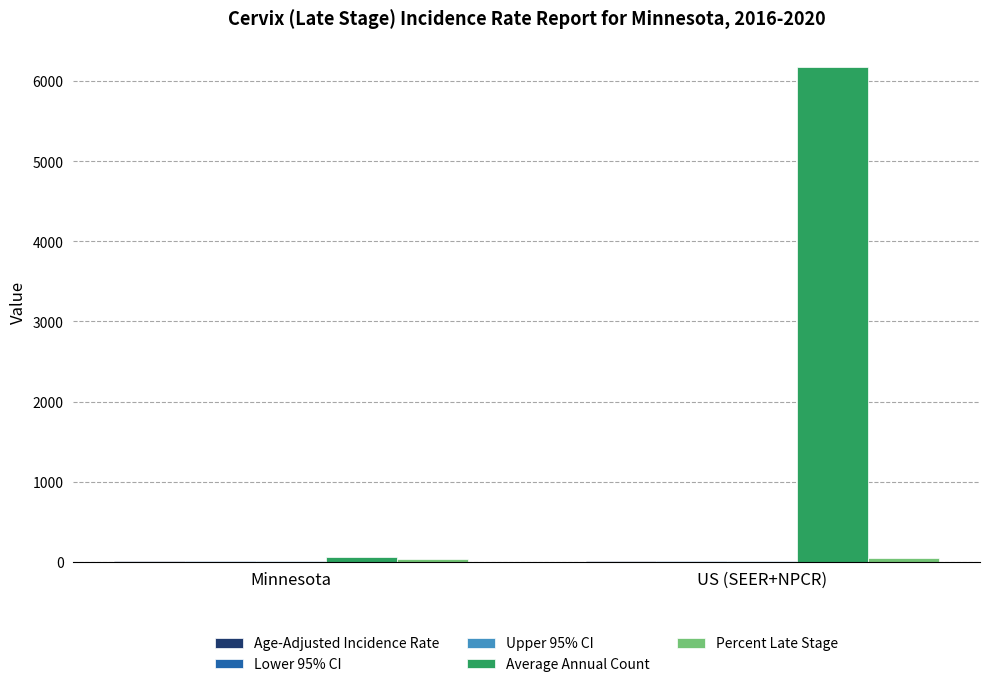

Which series changed the most between Minnesota and US (SEER+NPCR)?

Average Annual Count